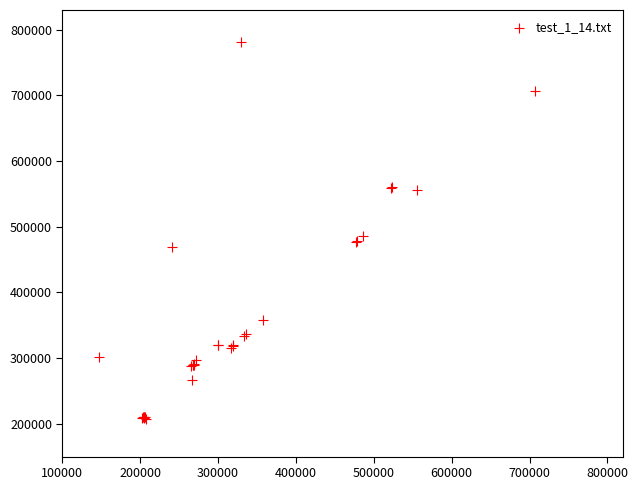

What Y value in the scatter plot is closest to 494364?

486003